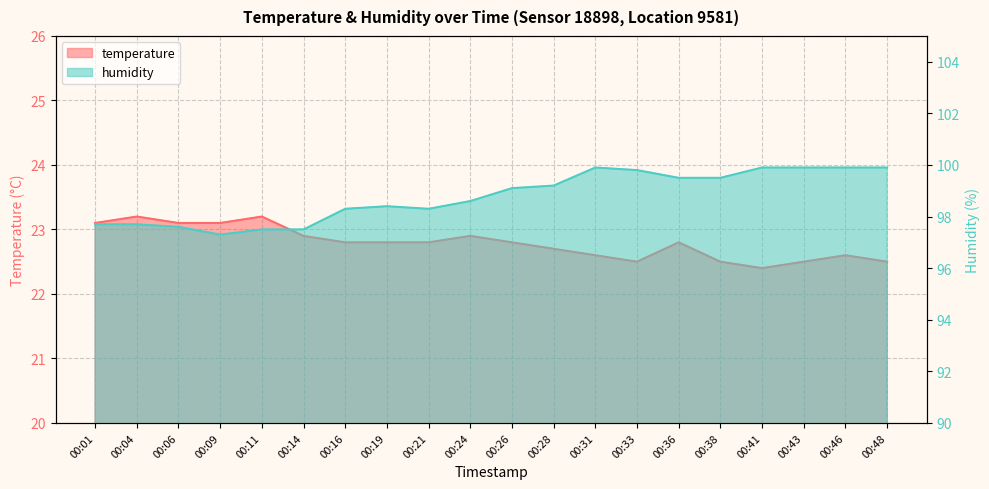

List the series in order of their overall mean, highest first.

humidity, temperature